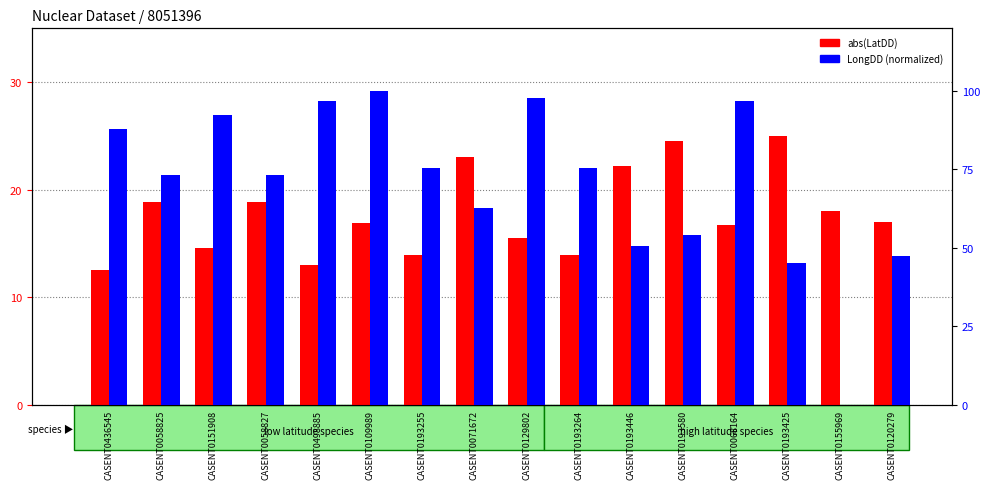

Does the chart contain stacked bars?

No